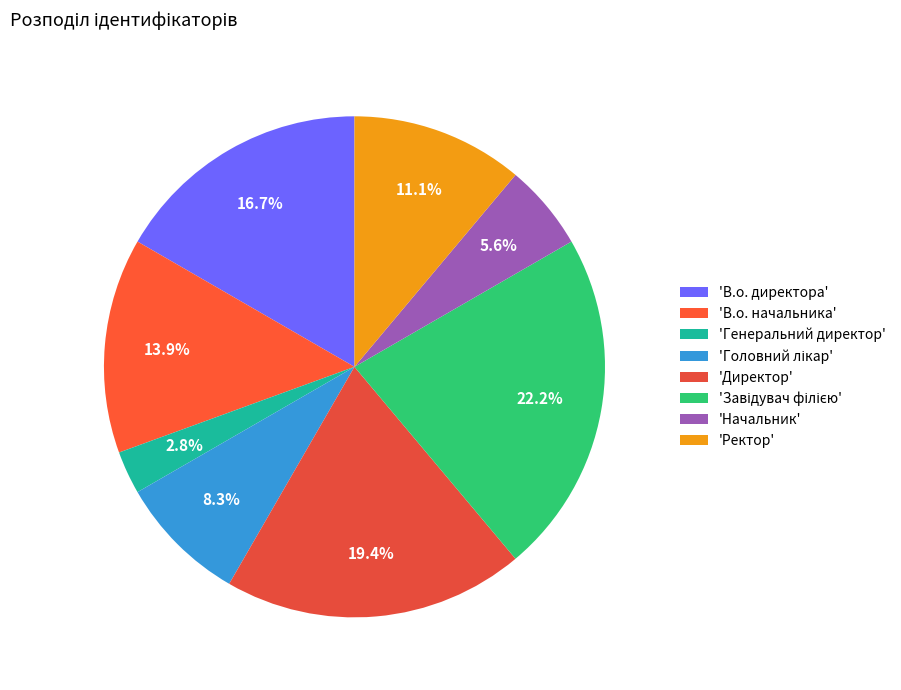

Count the number of slices in the pie.

8